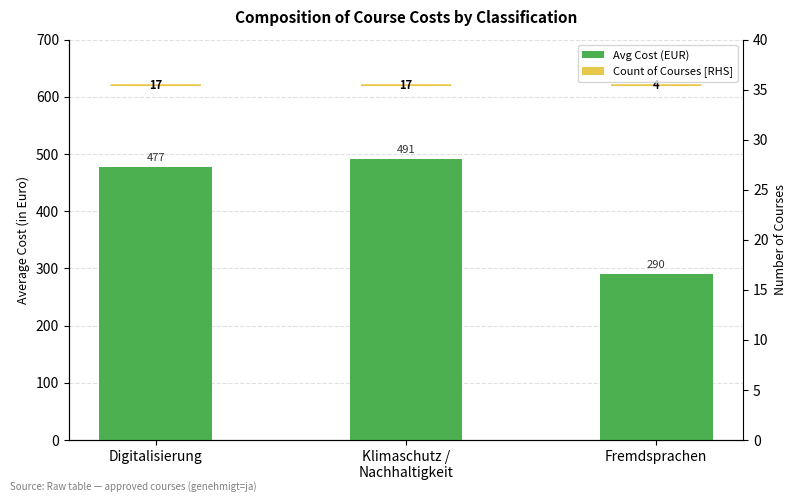

Rank the series by their average value, from highest to lowest.

Avg Cost (EUR), Number of Courses